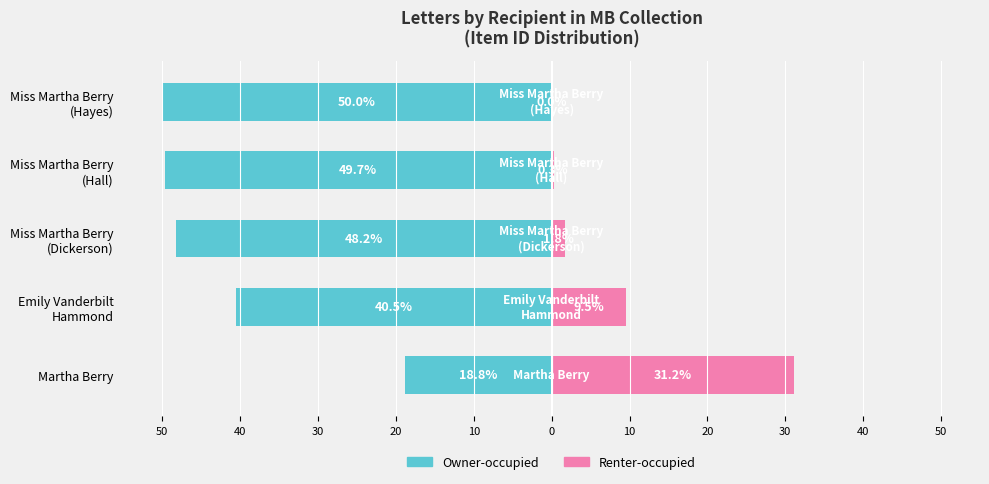

What is the average value of the Renter-occupied series?

8.5